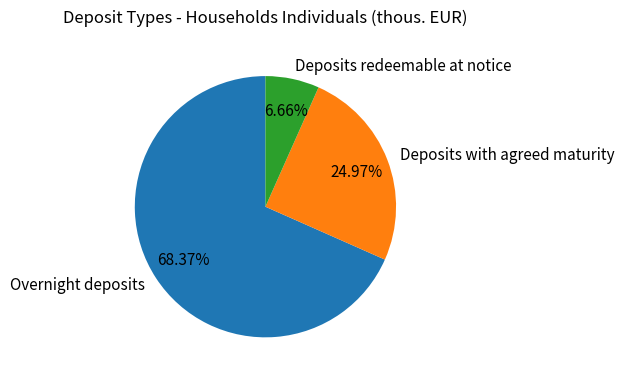

What is the ratio of the value at Deposits with agreed maturity to the value at Overnight deposits?

0.4